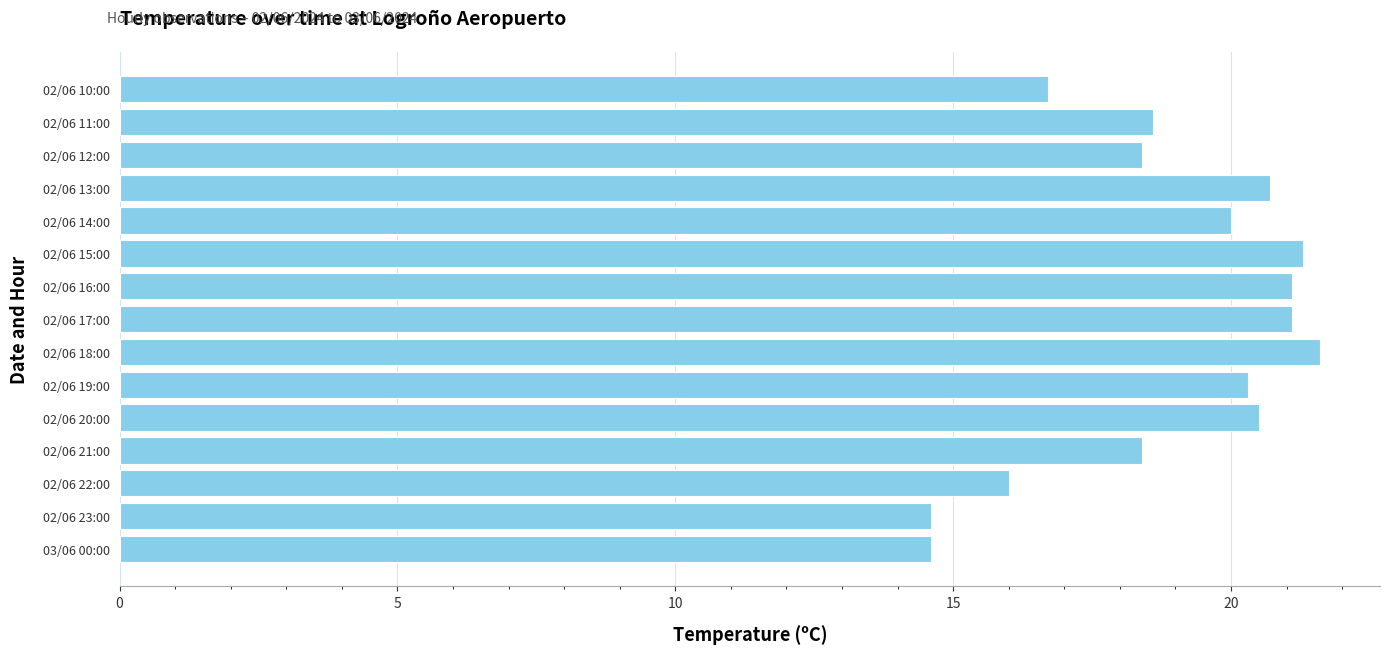

What is the difference between the values at 02/06 16:00 and 03/06 00:00?

6.5